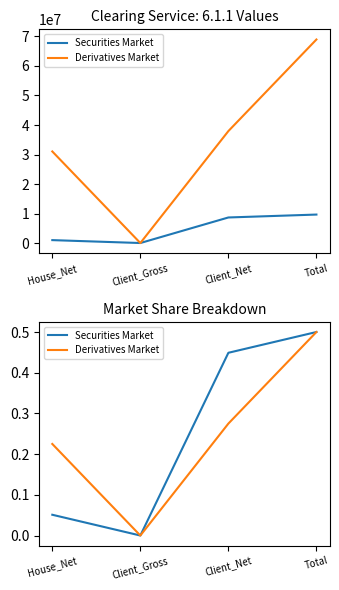

What is the difference between the Derivatives Market values at Client_Gross and Client_Net?

0.3